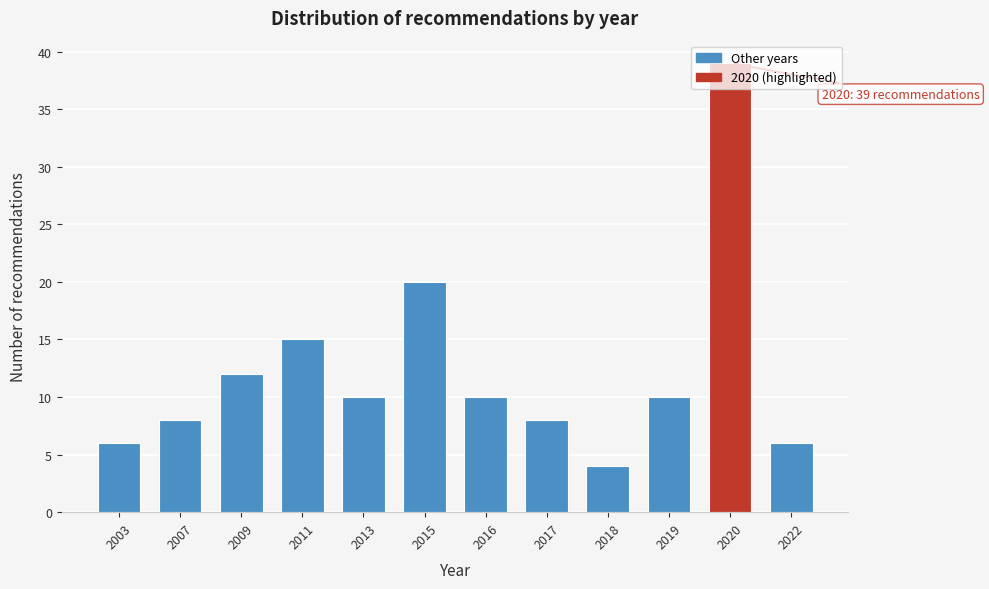

Read the value at 2019.

10